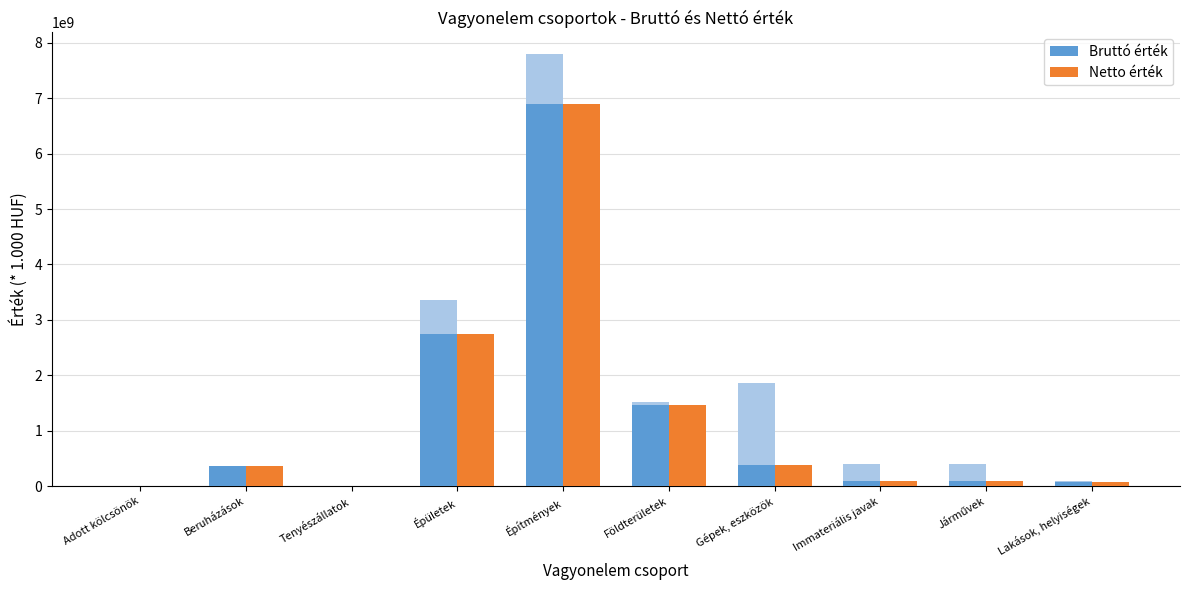

List the series in order of their peak value, highest first.

Bruttó érték, Netto érték